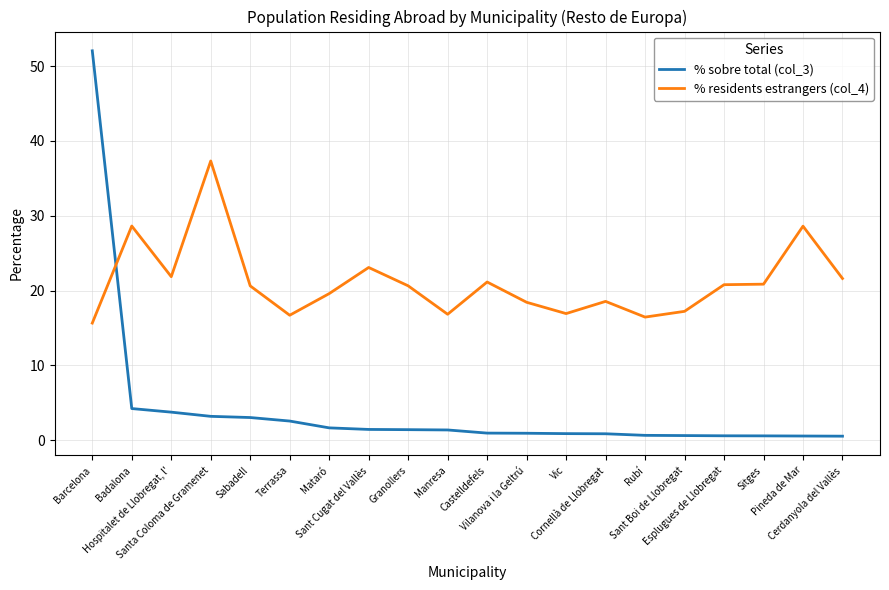

Which series has the widest spread of values?

% sobre total (col_3)